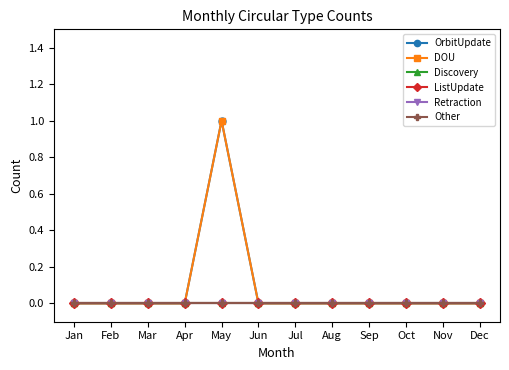

Is this an area chart (filled region under the line)?

No